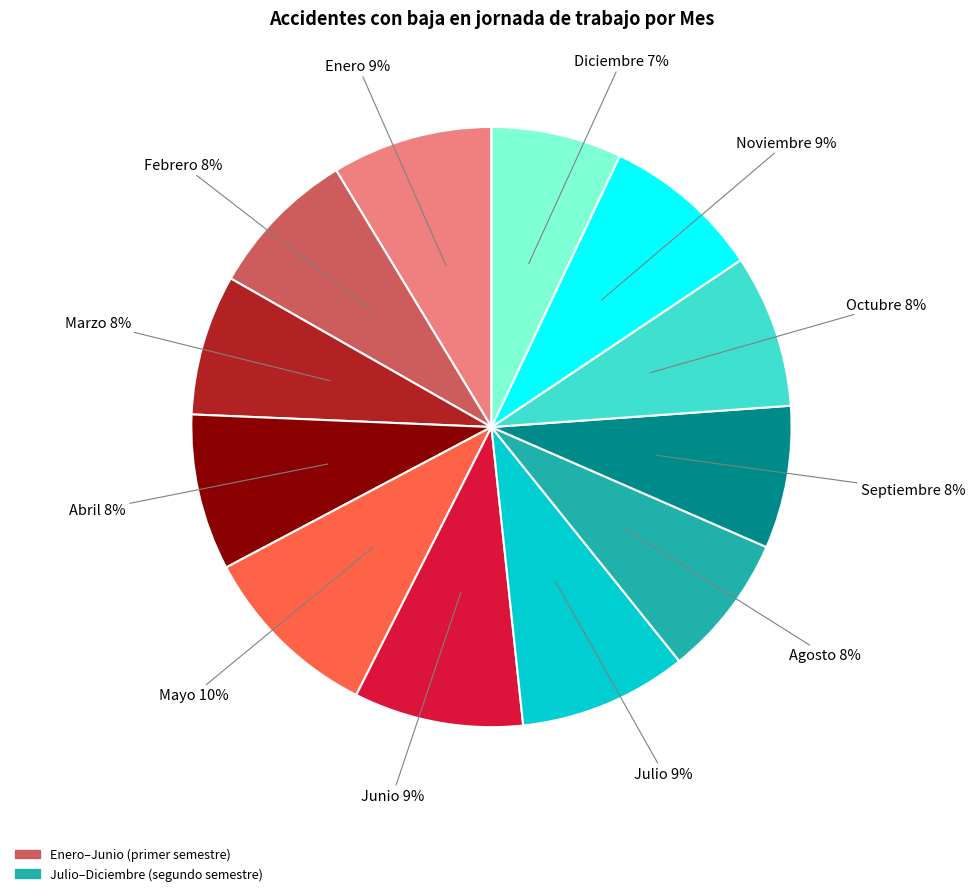

Count the number of slices in the pie.

12